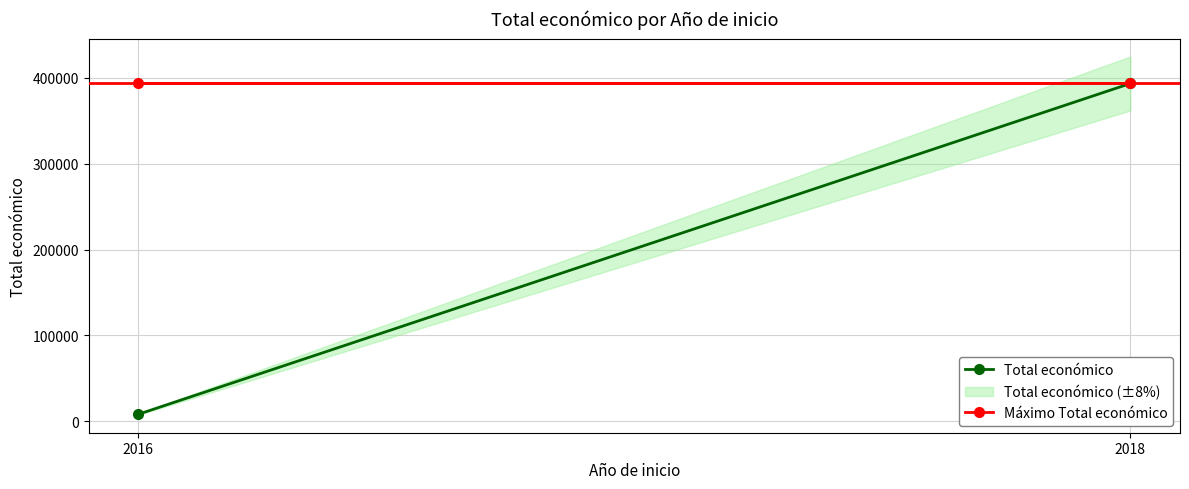

What are all the series names shown in the legend?

Total económico, Máximo Total económico